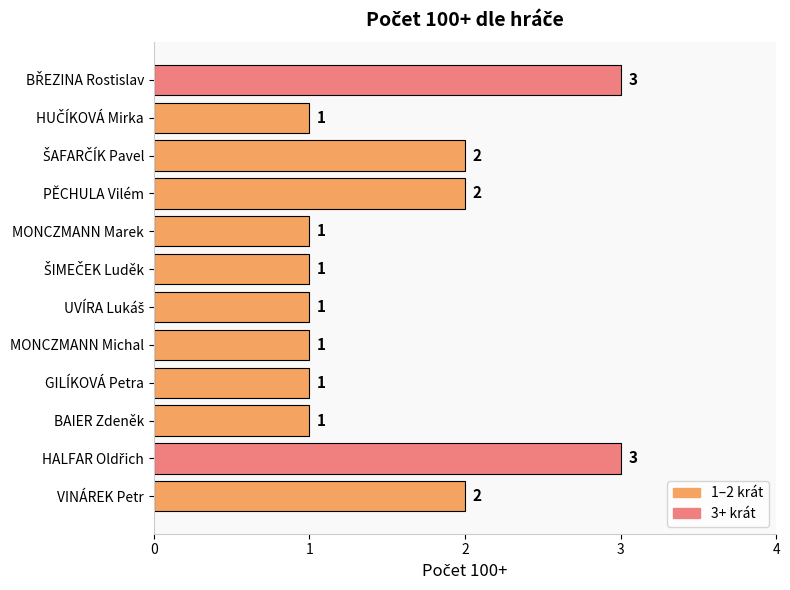

Count the values in the range 1 to 2.

10